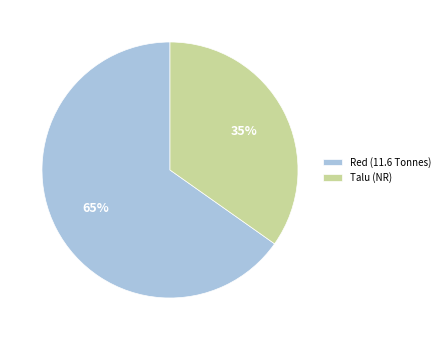

Between Red (11.6 Tonnes) and Talu (NR), which is larger?

Red (11.6 Tonnes)